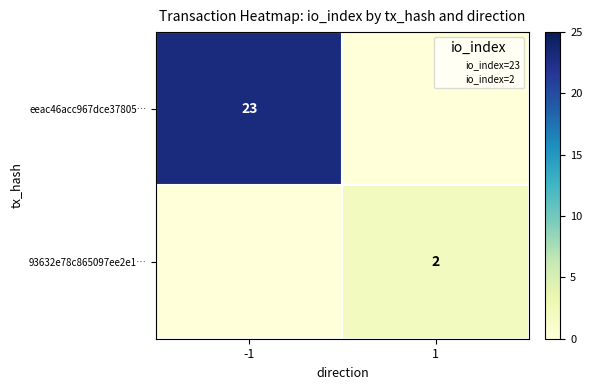

True or false: 93632e78c865097ee2e1… has a value of 3 at 1.

False